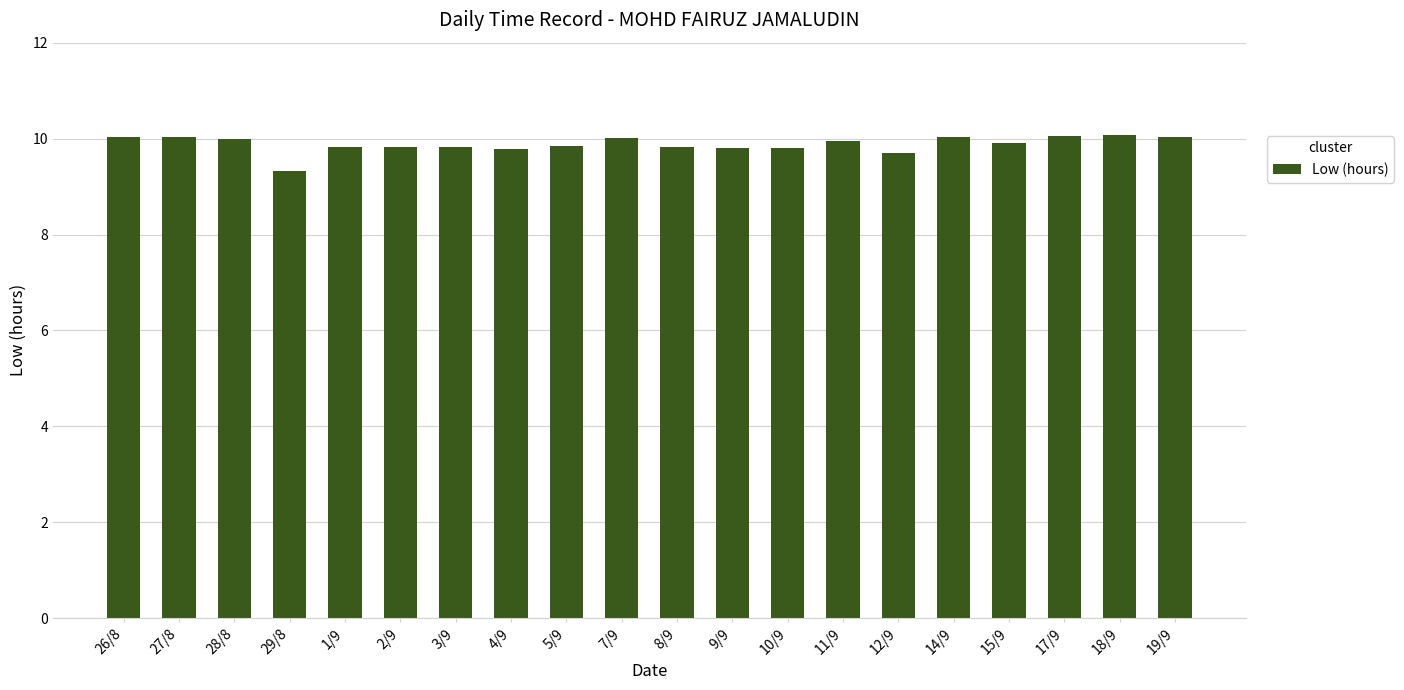

Where is the data nearest to the value 9?

29/8